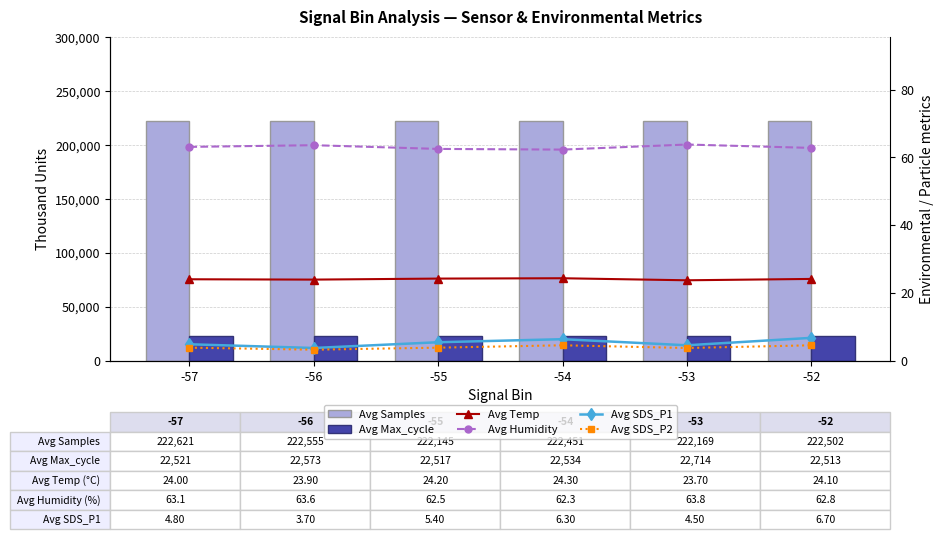

What is the sum of all Avg SDS_P2 values?

23.5